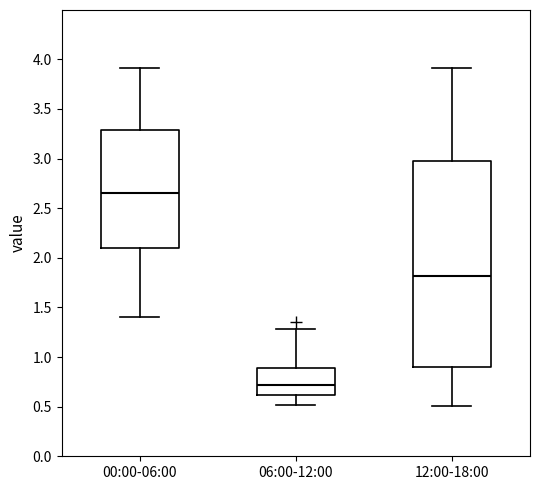

Which box is the tallest, from its lower edge to its upper edge?

12:00-18:00